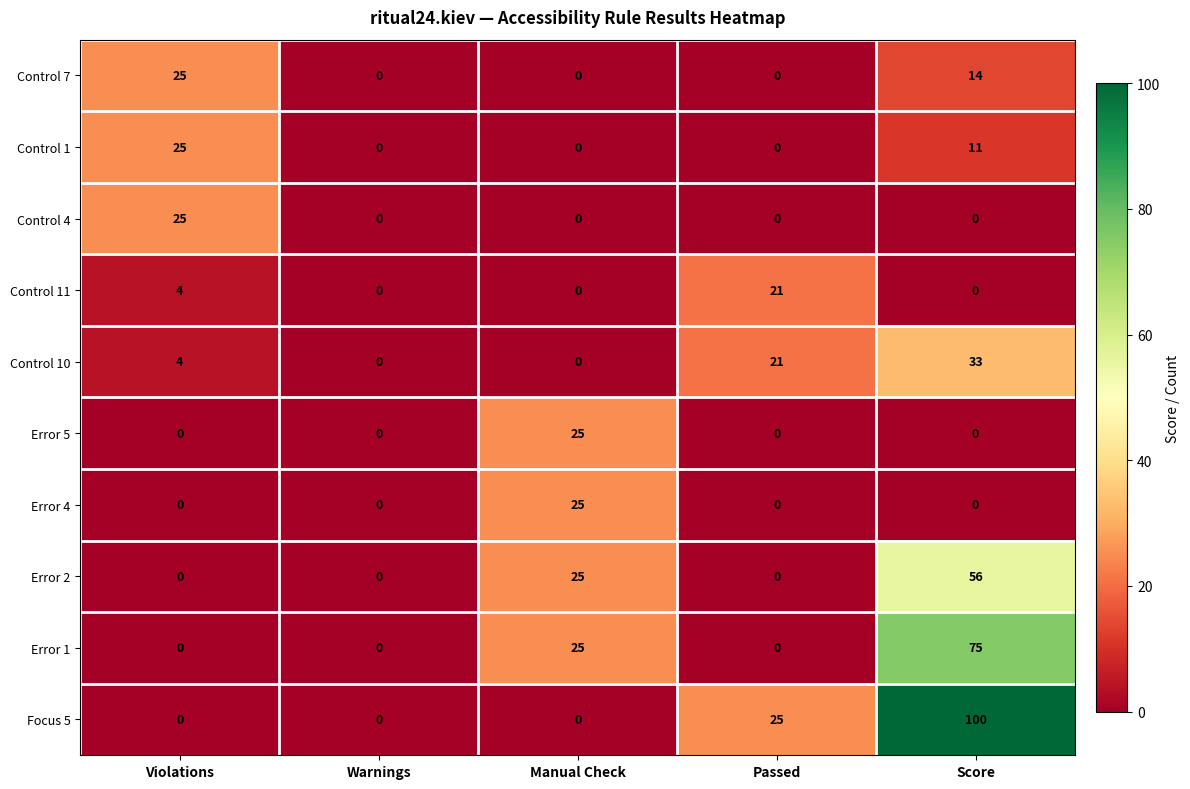

Which series has the widest spread of values?

Focus 5